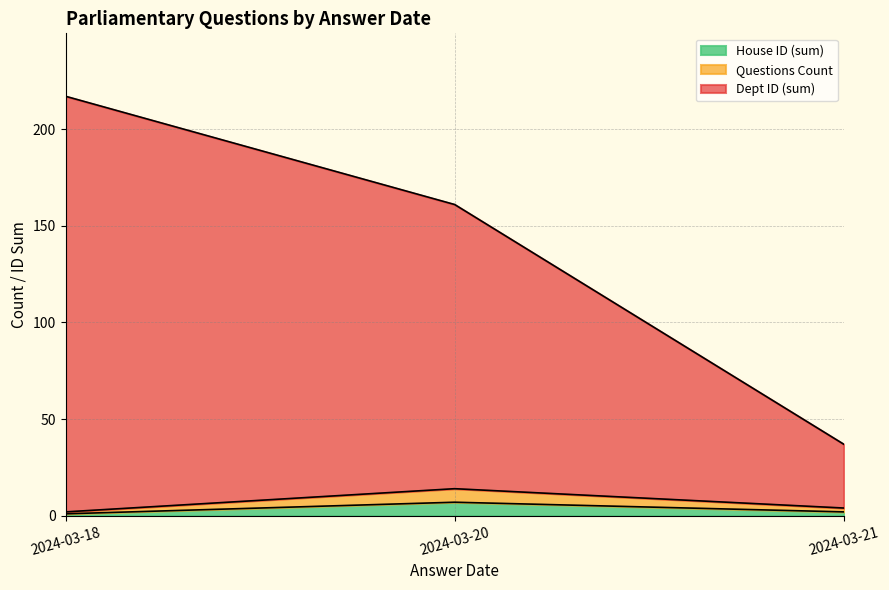

What are all the series names shown in the legend?

Questions Count, Dept ID, House ID